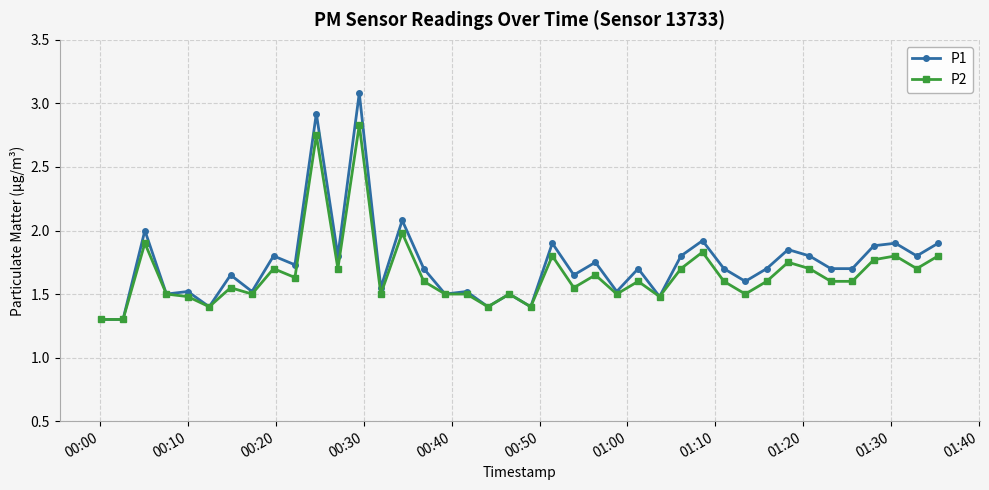

True or false: P1 has more than 2 points higher than both neighbors.

True